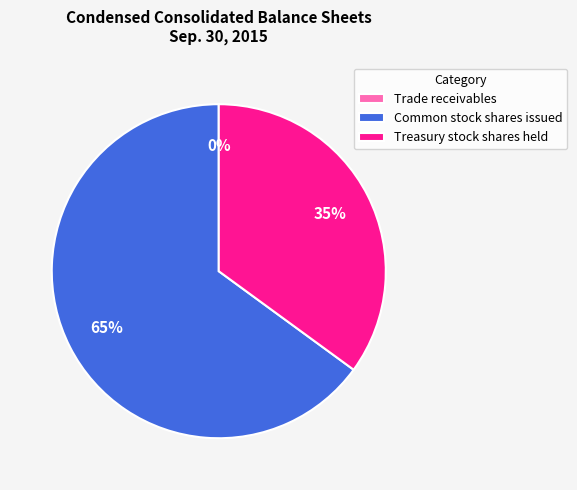

To the nearest percent, what is the combined percentage of Common stock shares issued and Treasury stock shares held?

100%